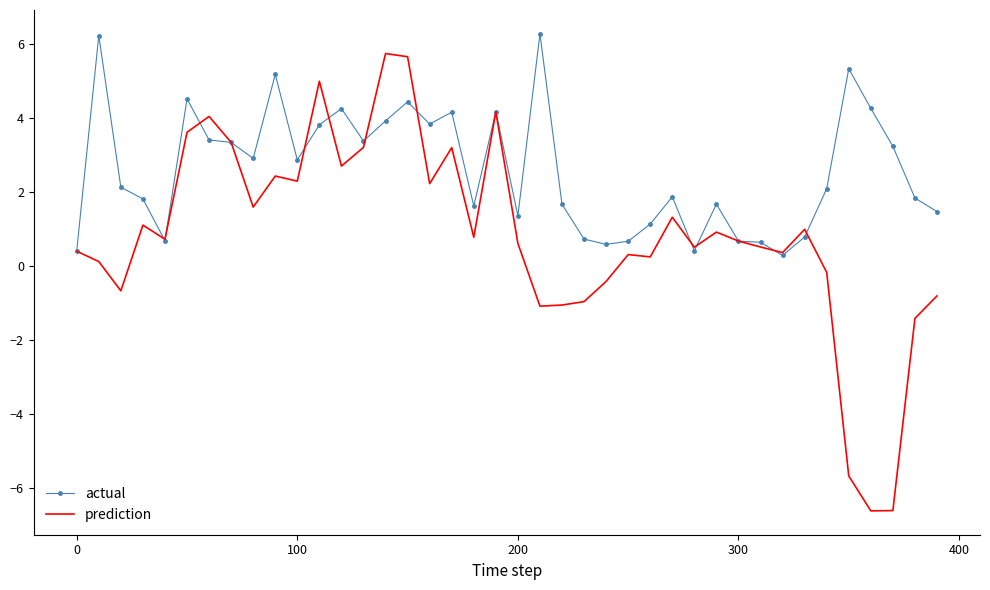

At how many categories does at least one series exceed 0?

40